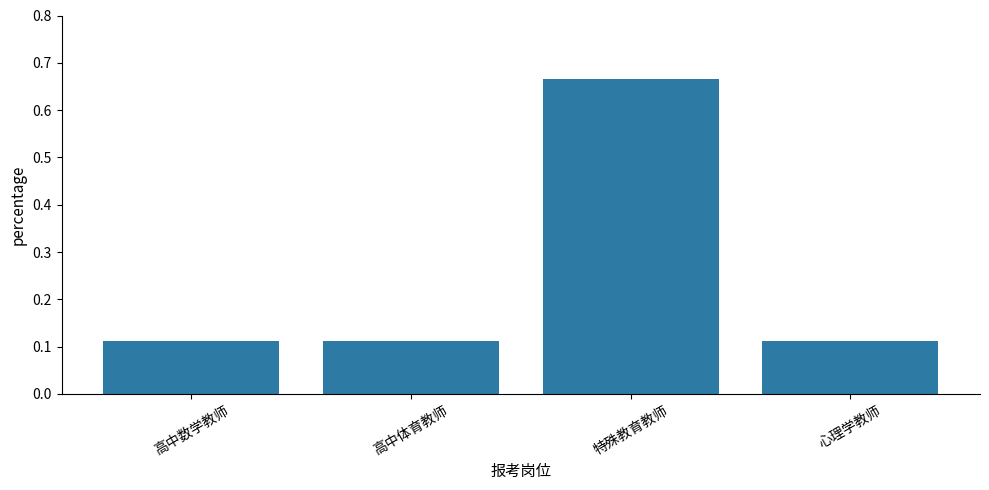

Which category has the highest value across all series?

特殊教育教师